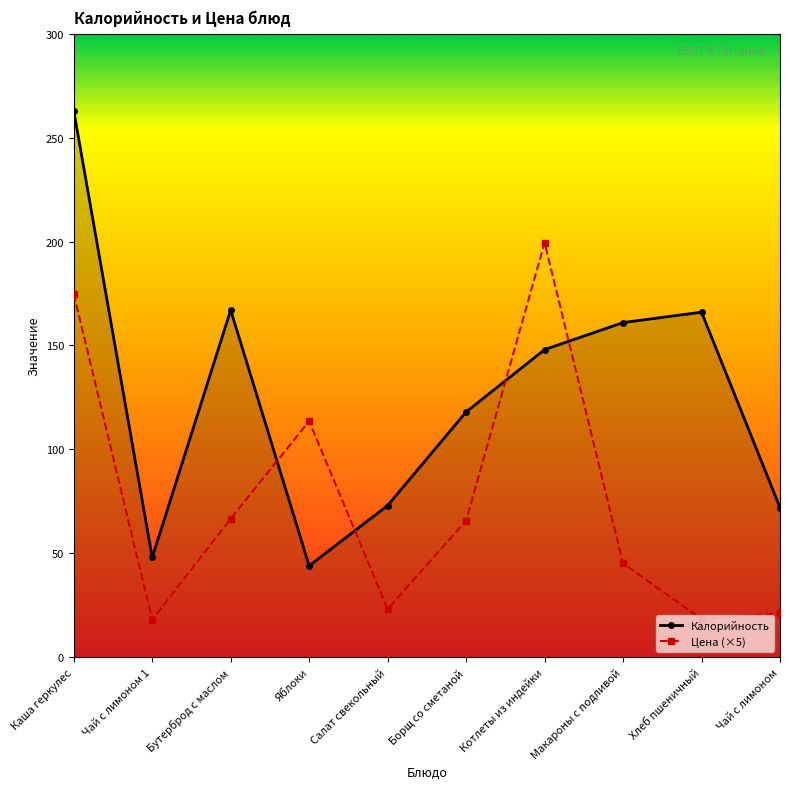

What is the sum of all Калорийность values?

1260.0